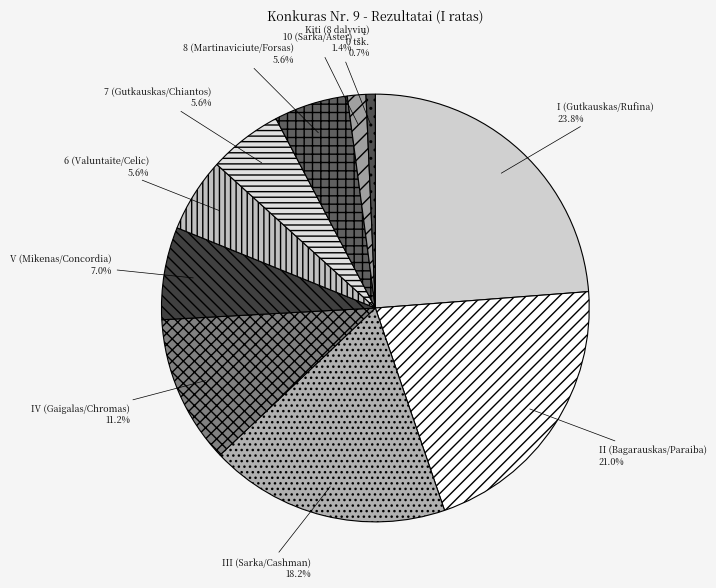

Which category has the biggest portion of the pie?

I (Gutkauskas/Rufina)